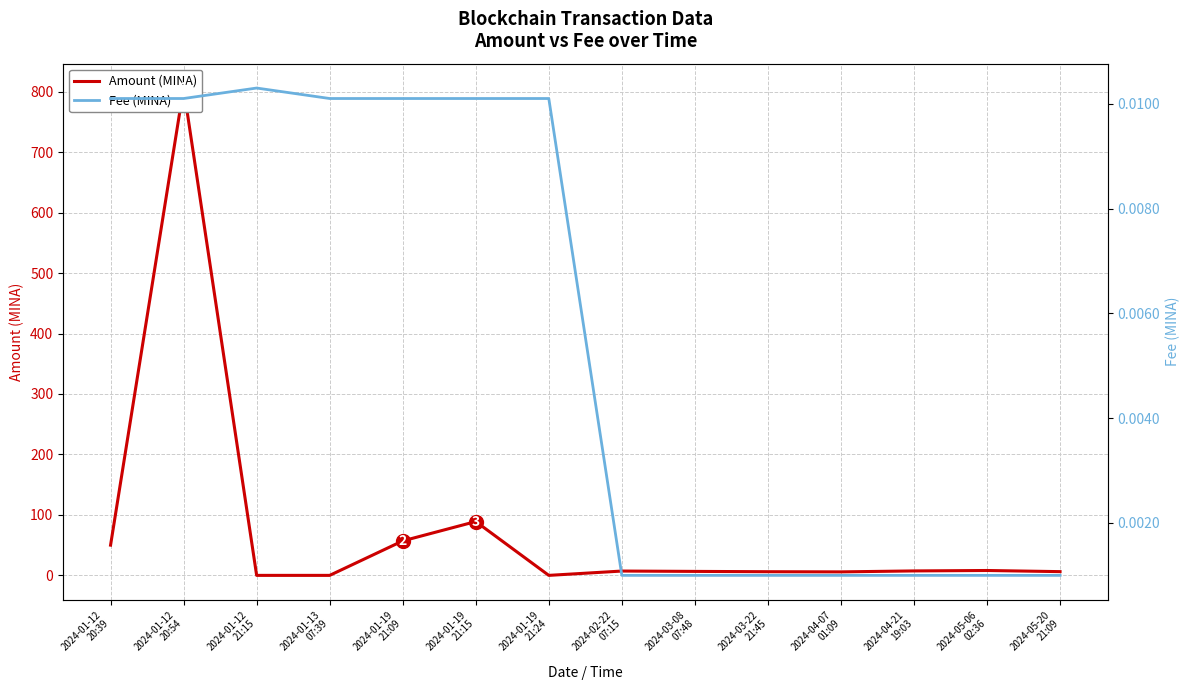

What is the label of the 11th point from the right?

2024-01-13
07:39